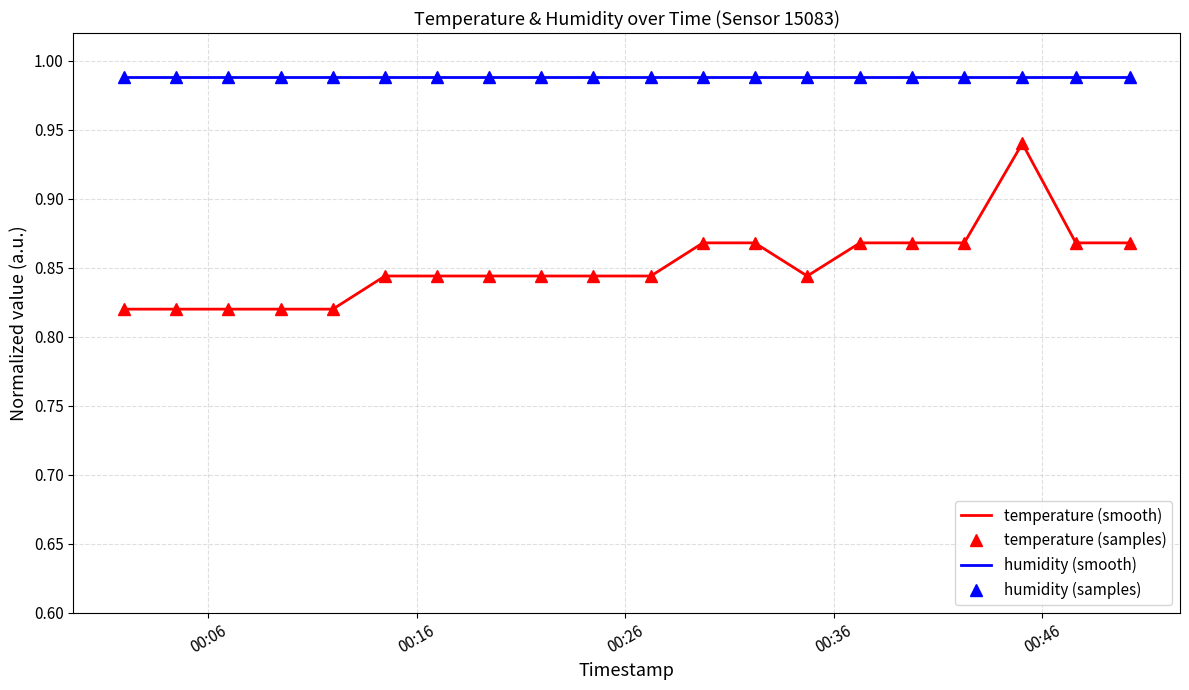

At which label is humidity (smooth) closest to 0?

00:06